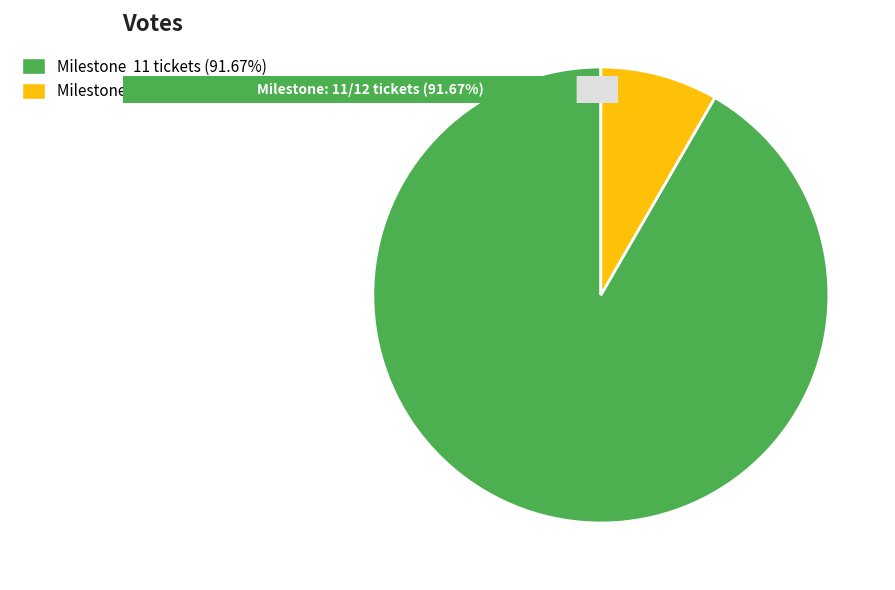

How many slices are in this pie chart?

2